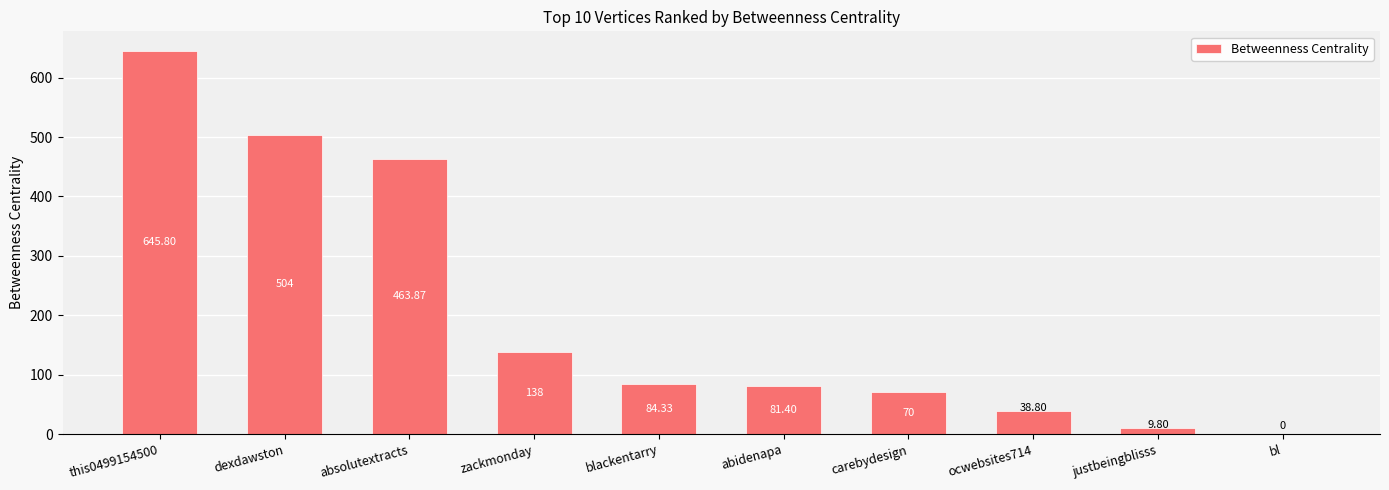

Reading left to right, extract all data points from this chart.

645.8	504.0	463.9	138.0	84.3	81.4	70.0	38.8	9.8	0.0